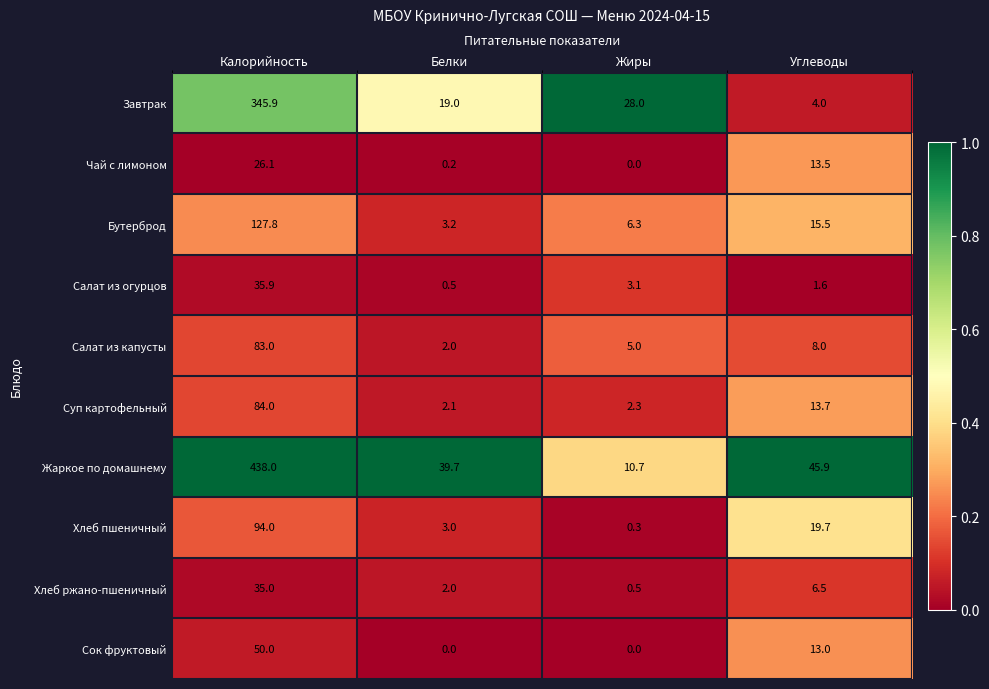

True or false: Суп картофельный has a value of 0.7 at Белки.

False